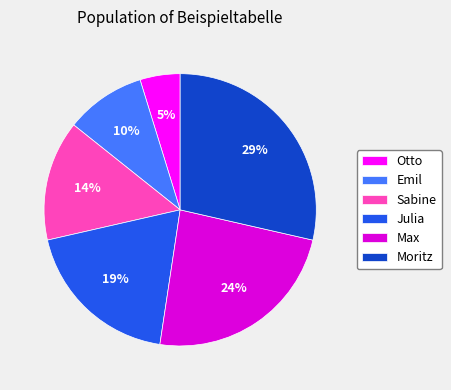

The Sabine slice represents 28% of the pie. True or false?

False